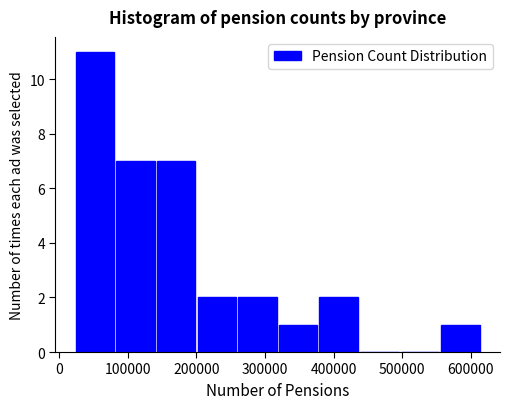

Over which range of the x-axis is the bar tallest?

20000 to 80000